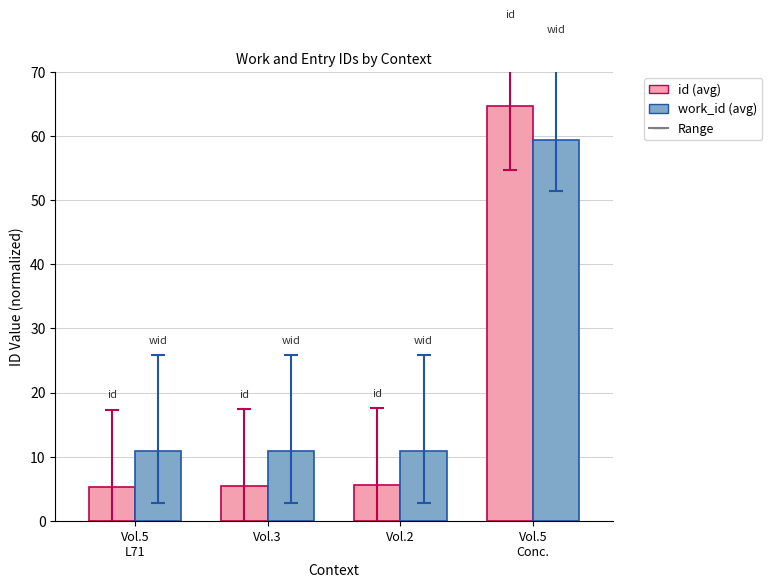

What is the total value across all series at Vol.2?

16.3